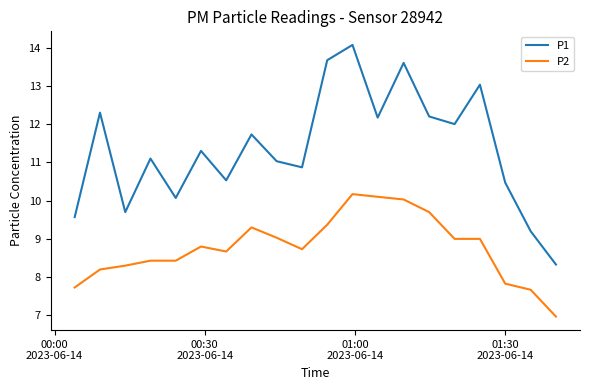

What is the difference between the maximum and minimum values in the P1 series?

5.7